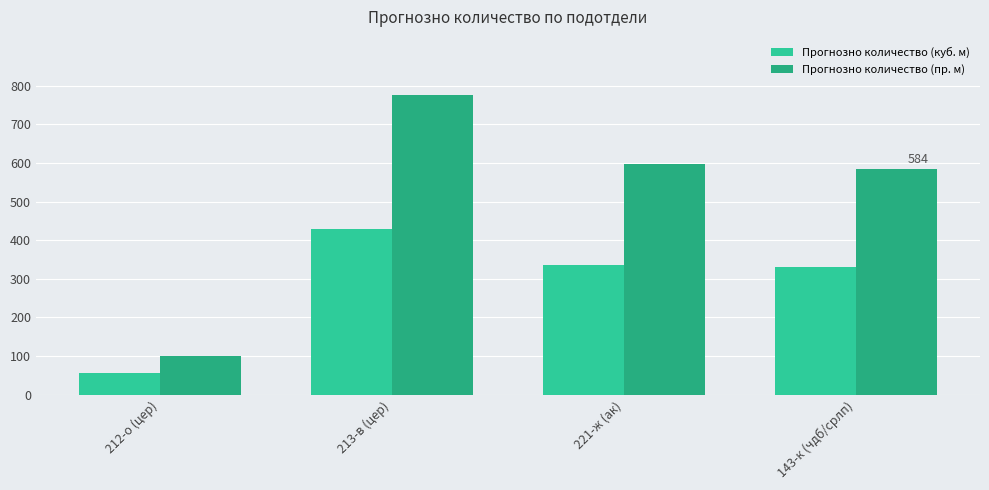

What are all the series names shown in the legend?

Прогнозно количество (куб. м), Прогнозно количество (пр. м)